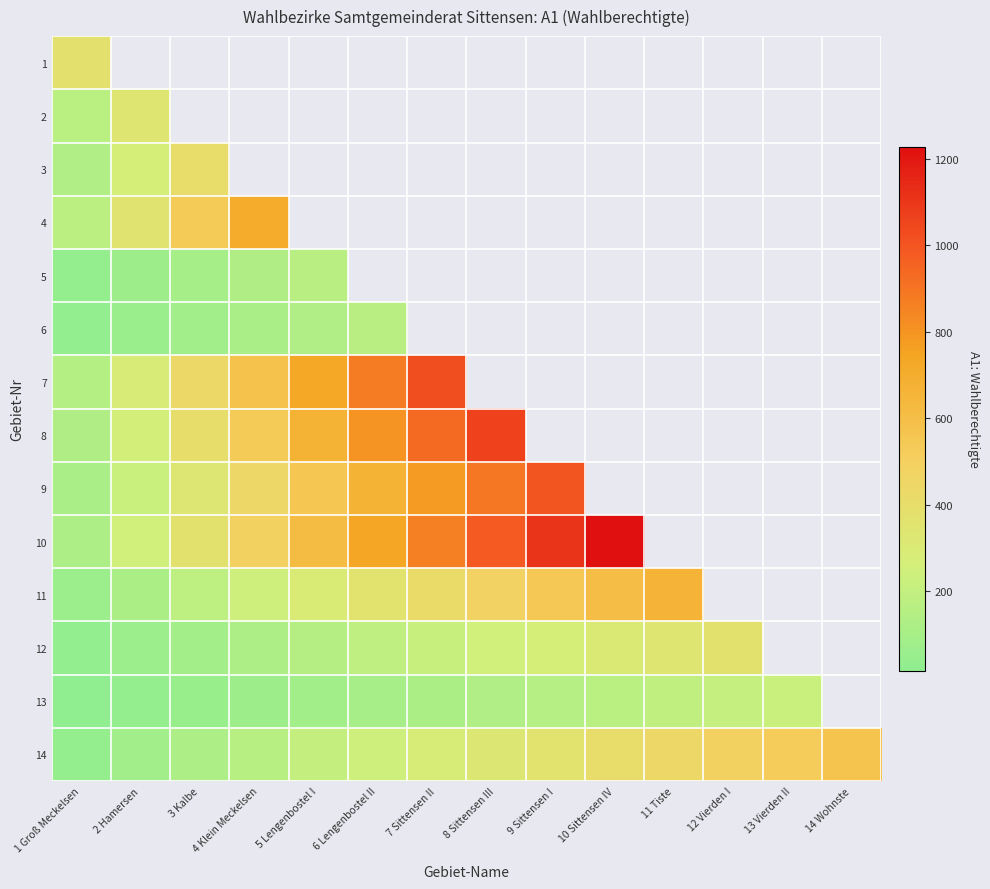

How many values in 3 are above zero?

3